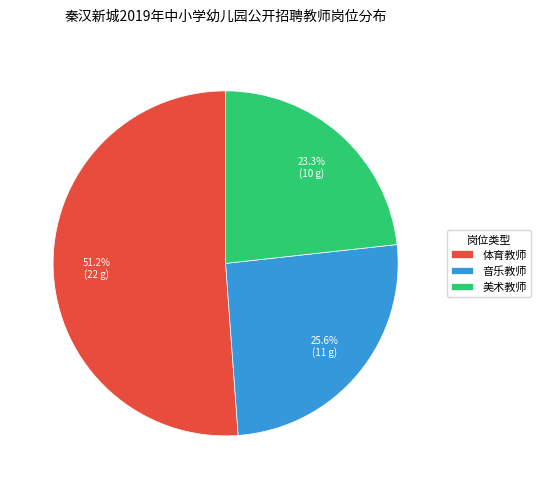

Which slice is the largest?

体育教师